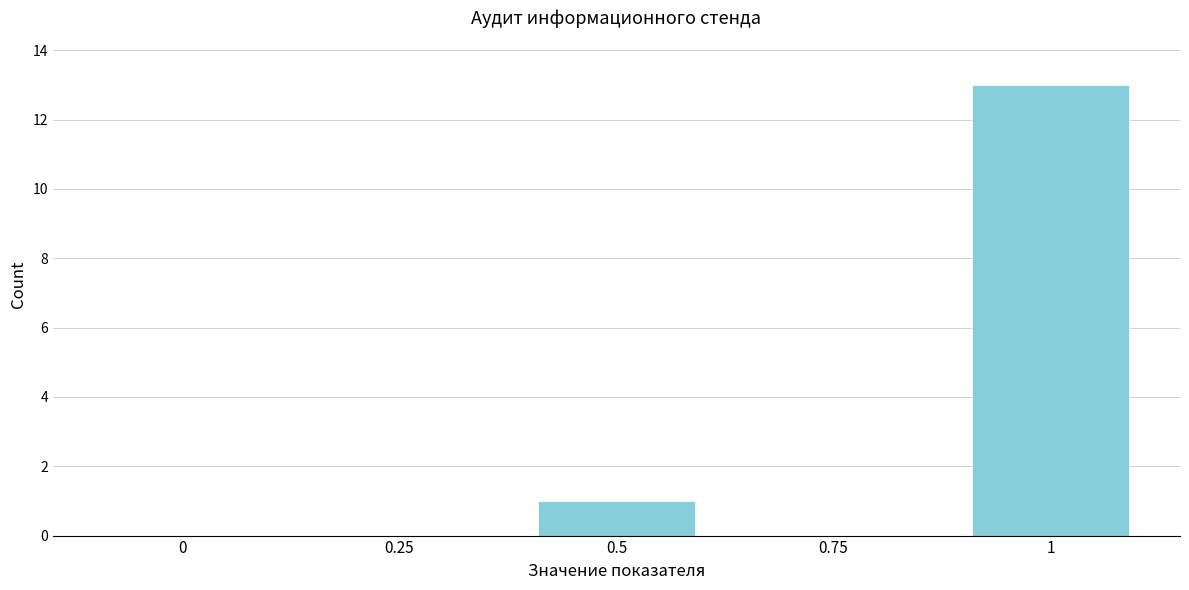

Reading left to right, transcribe this chart: for each bar, give the range it covers on the x-axis and its height. The values are not printed on the chart, so give them approximately, as read against the axis.

-0.1 to 0.1: 0
0.1 to 0.4: 0
0.4 to 0.6: 1
0.6 to 0.9: 0
0.9 to 1.1: 13